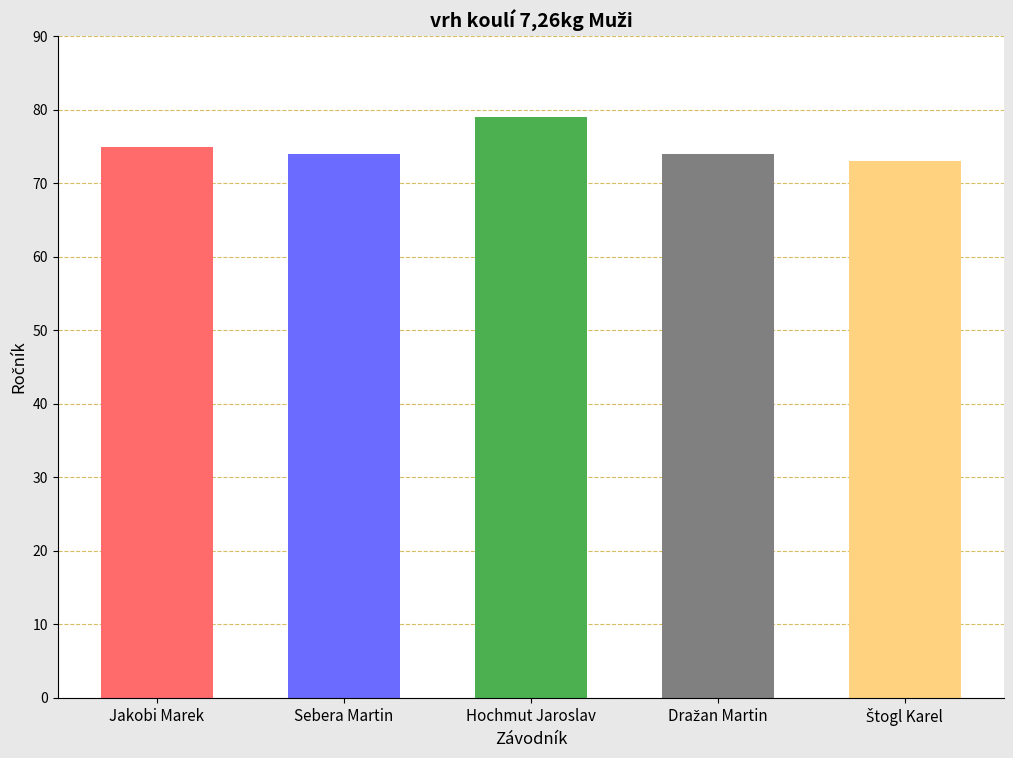

Reading left to right, transcribe all the data shown in this chart.

75	74	79	74	73